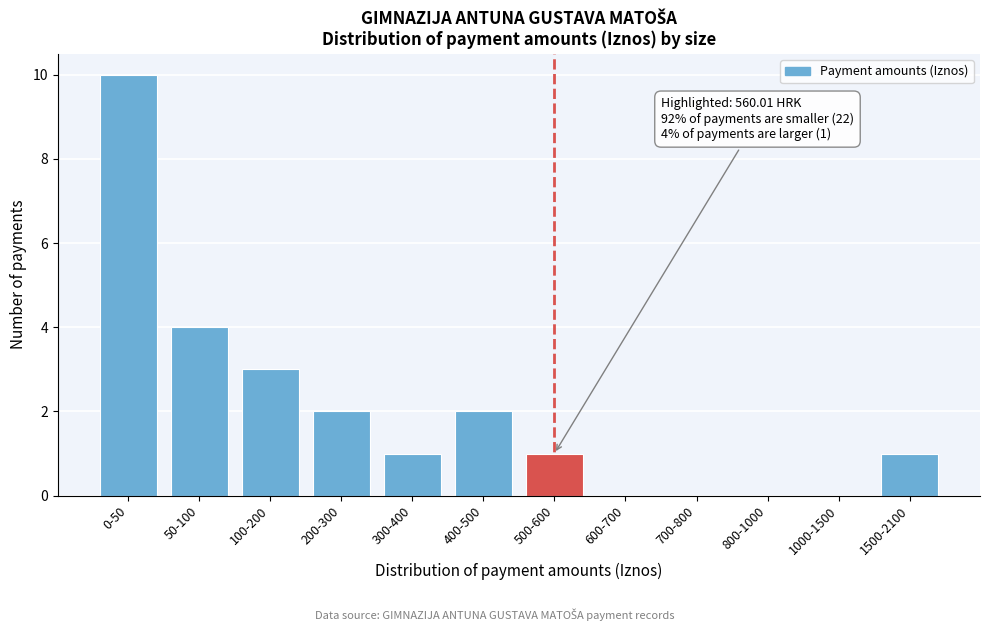

Reading left to right, what are all the values shown in this chart?

0-50=10	50-100=4	100-200=3	200-300=2	300-400=1	400-500=2	500-600=1	600-700=0	700-800=0	800-1000=0	1000-1500=0	1500-2100=1